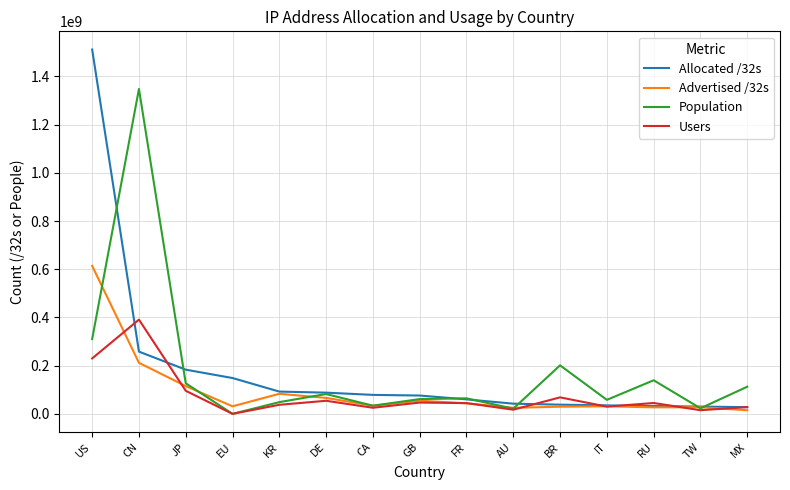

In Advertised /32s, how many points are lower than both neighbors (excluding endpoints)?

4